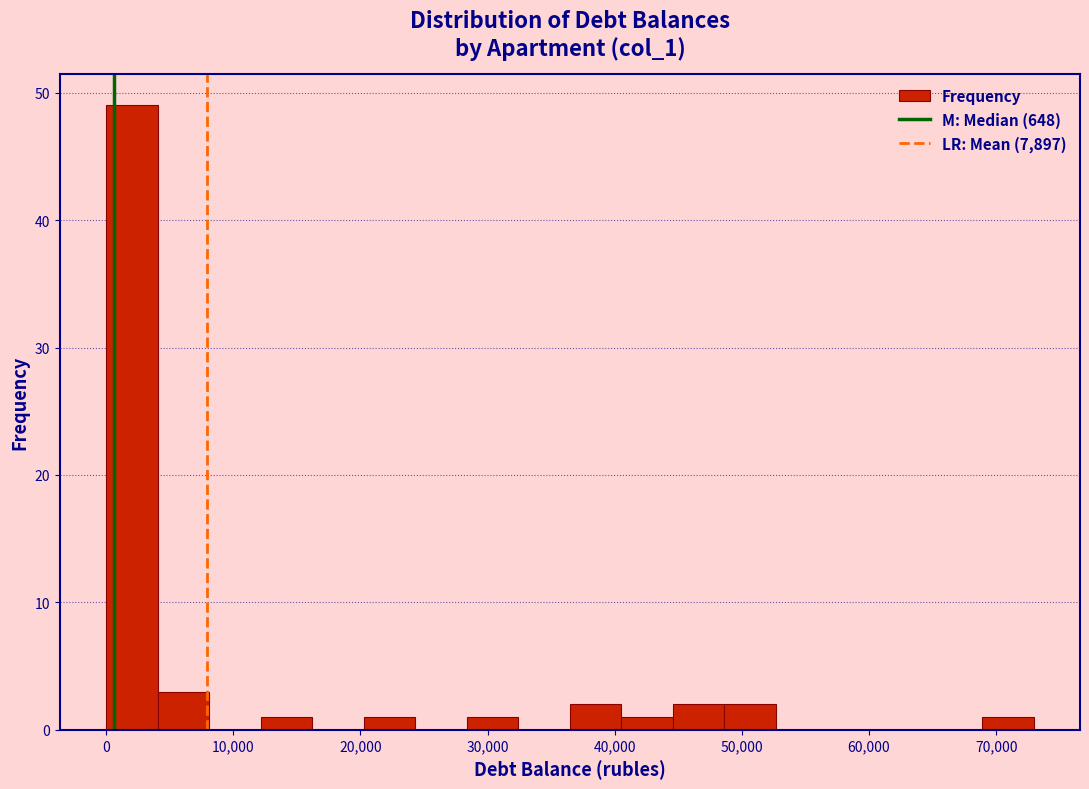

Reading left to right, transcribe this chart: for each bar, give the range it covers on the x-axis and its height. Neither the bar edges nor the heights are printed on the chart, so give them approximately, as read against the axes.

0 to 4000: 49
4000 to 8000: 3
8000 to 12000: 0
12000 to 16000: 1
16000 to 20000: 0
20000 to 24000: 1
24000 to 28000: 0
28000 to 32000: 1
32000 to 36000: 0
36000 to 41000: 2
41000 to 45000: 1
45000 to 49000: 2
49000 to 53000: 2
53000 to 57000: 0
57000 to 61000: 0
61000 to 65000: 0
65000 to 69000: 0
69000 to 73000: 1